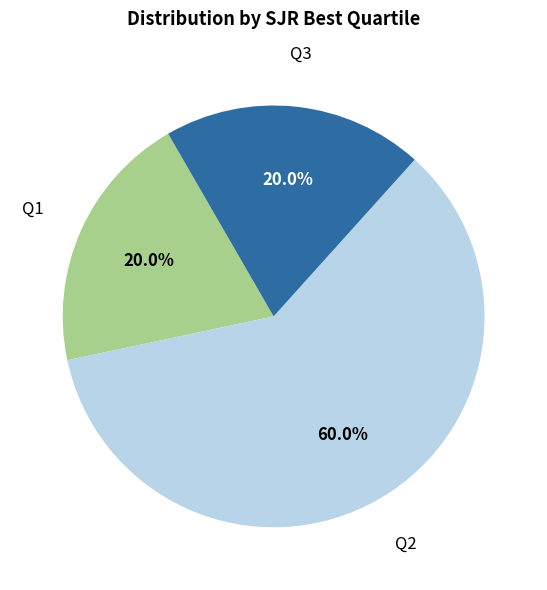

How many segments does this pie chart have?

3